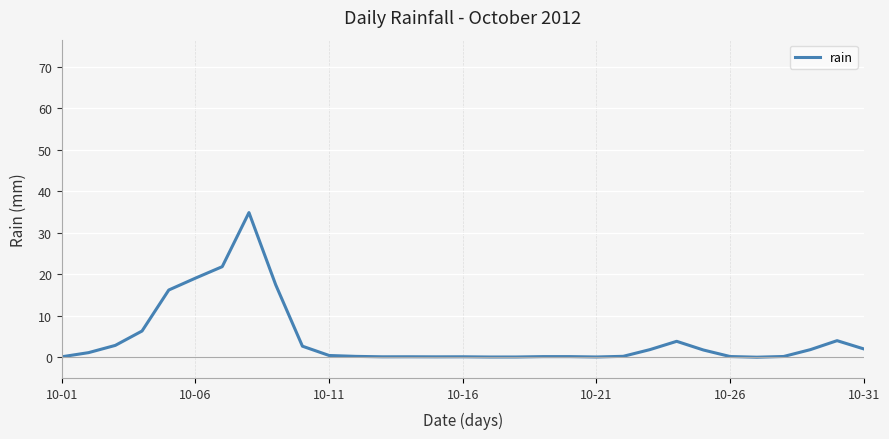

What is the difference between the maximum and minimum values?

34.9